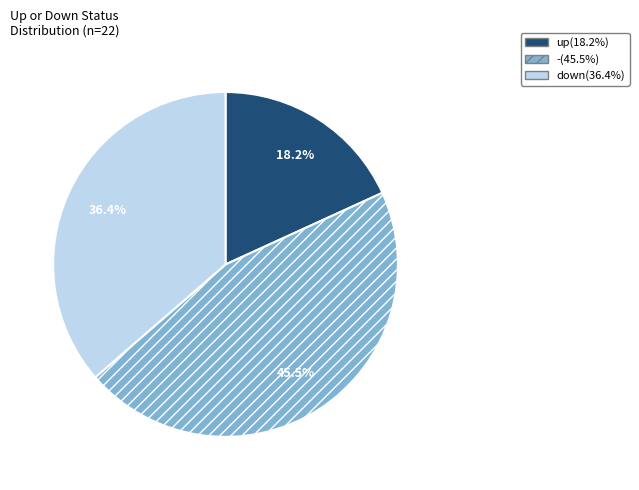

To the nearest percent, what portion does down represent?

36%